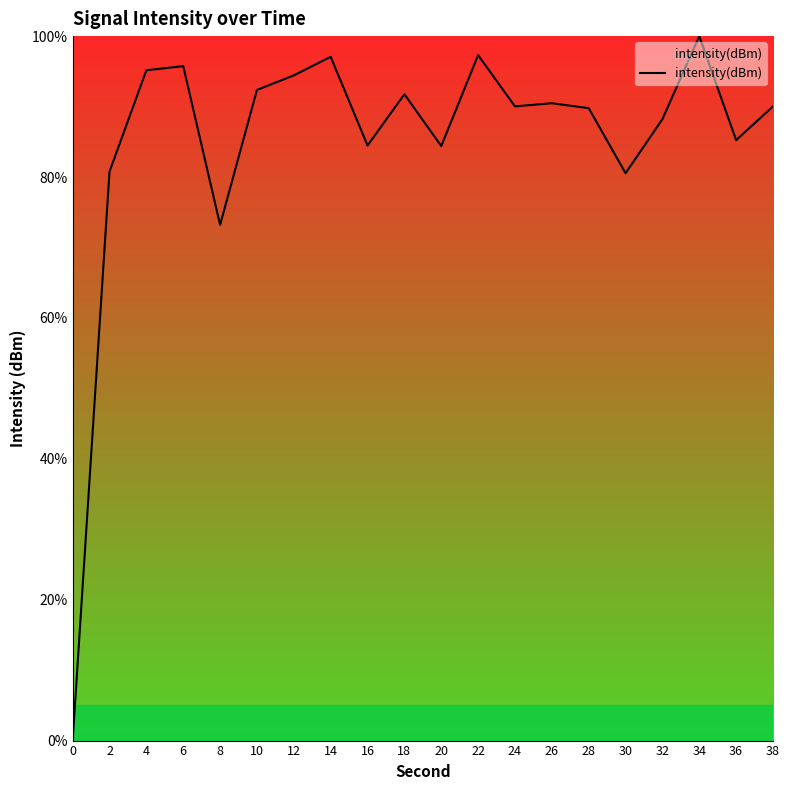

What value does the data have at 26?

90.5